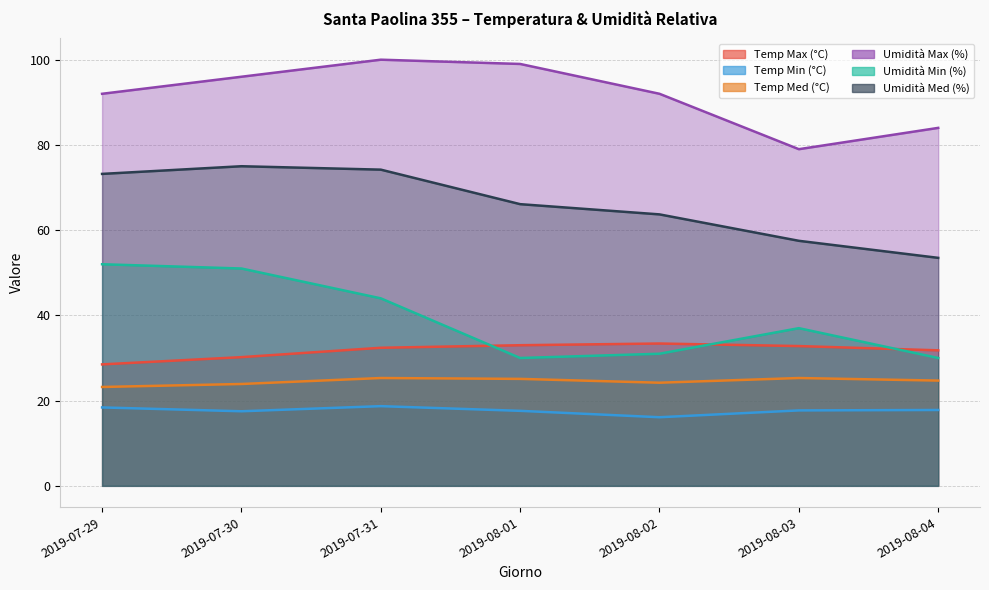

What is the difference between the maximum and minimum values in the Temp Min (°C) series?

2.6